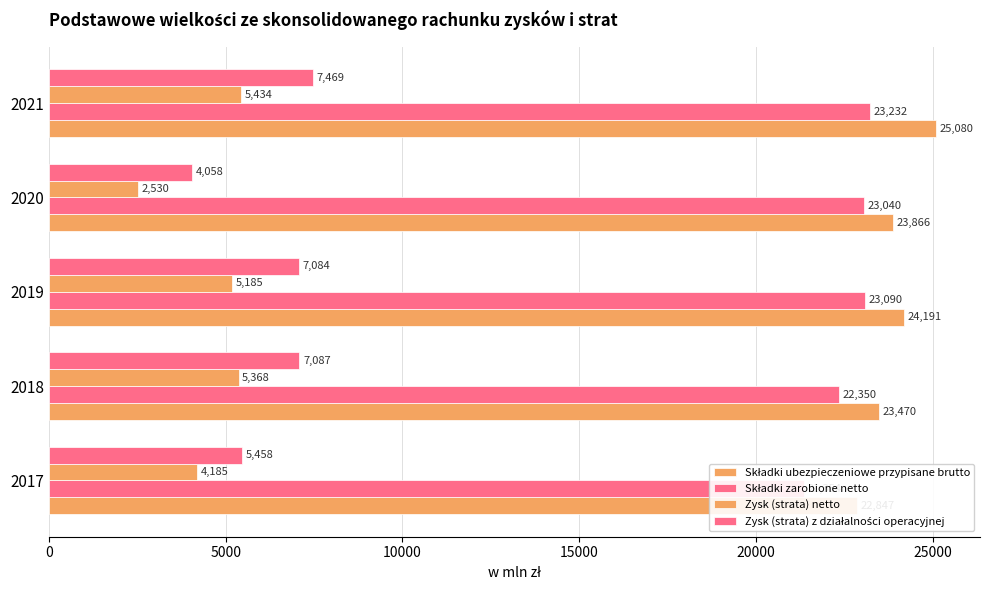

Reading left to right, list all the values displayed in this chart.

Składki ubezpieczeniowe przypisane brutto: 22847	23470	24191	23866	25080
Składki zarobione netto: 21354	22350	23090	23040	23232
Zysk (strata) netto: 4185	5368	5185	2530	5434
Zysk (strata) z działalności operacyjnej: 5458	7087	7084	4058	7469